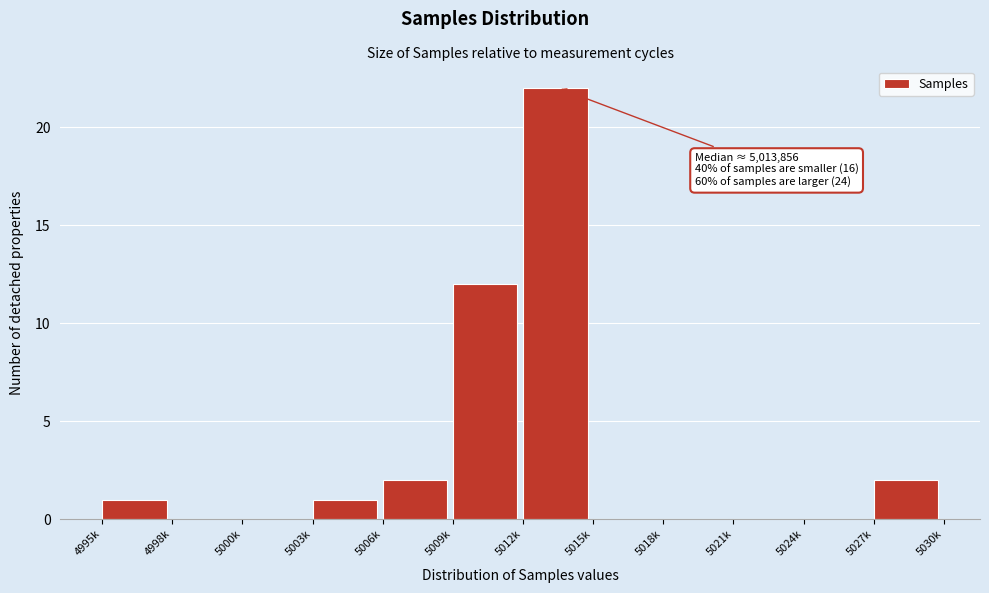

Reading left to right, extract all data points from this chart.

4995k=1	4998k=0	5000k=0	5003k=1	5006k=2	5009k=12	5012k=22	5015k=0	5018k=0	5021k=0	5024k=0	5027k=2